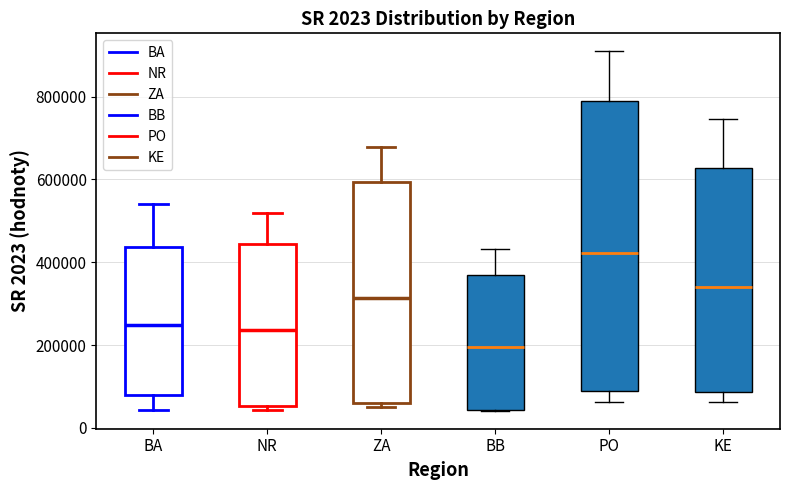

Which box is the tallest, from its lower edge to its upper edge?

PO